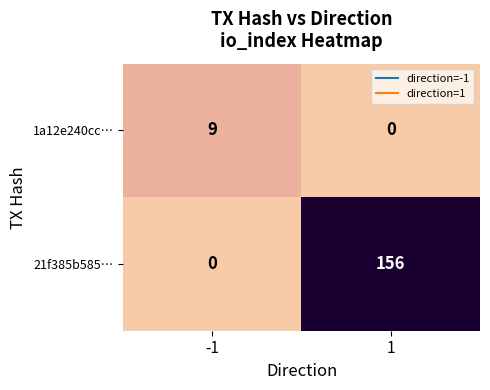

Read the 21f385b585… value at 1.

156